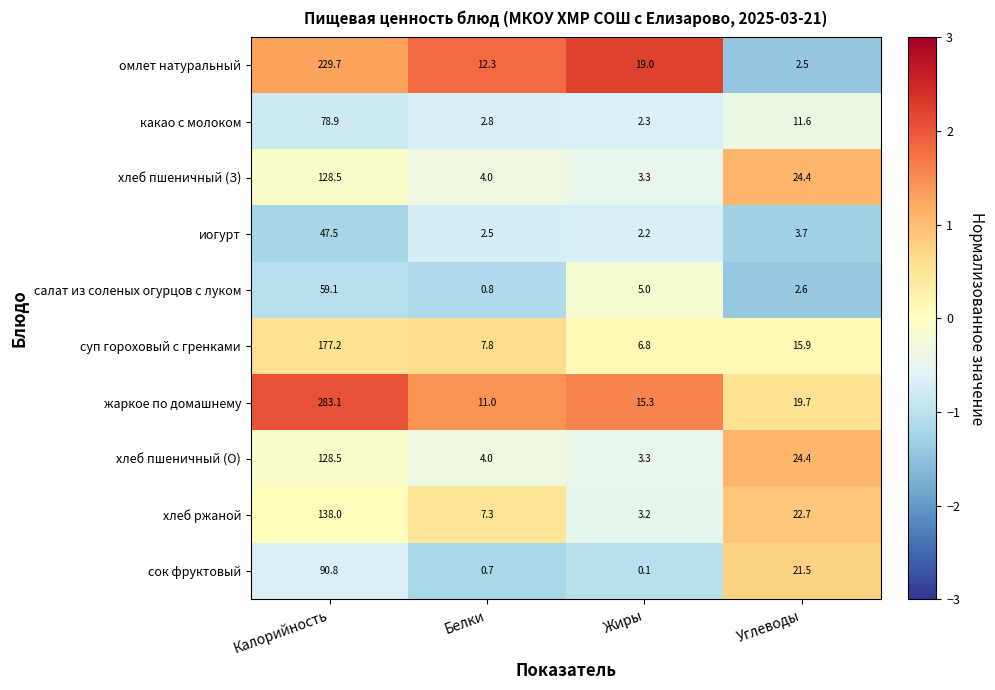

What is the greatest value displayed?

283.1